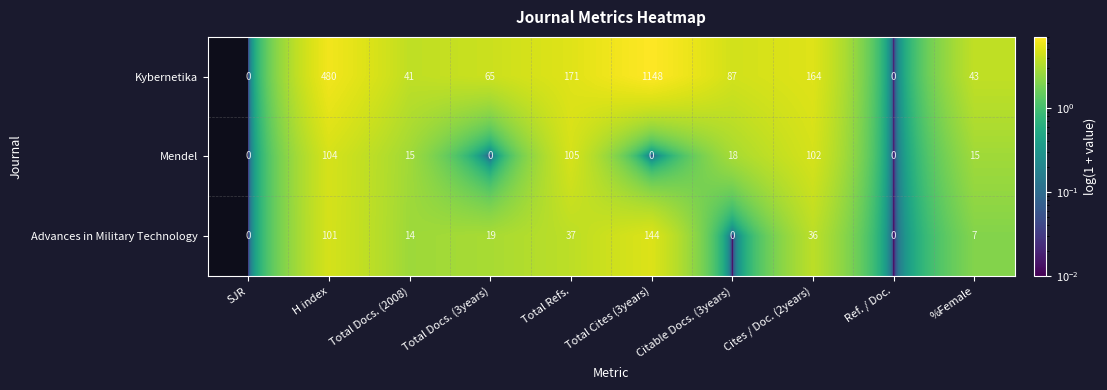

Rank the series by their maximum value, from lowest to highest.

Mendel, Advances in Military Technology, Kybernetika